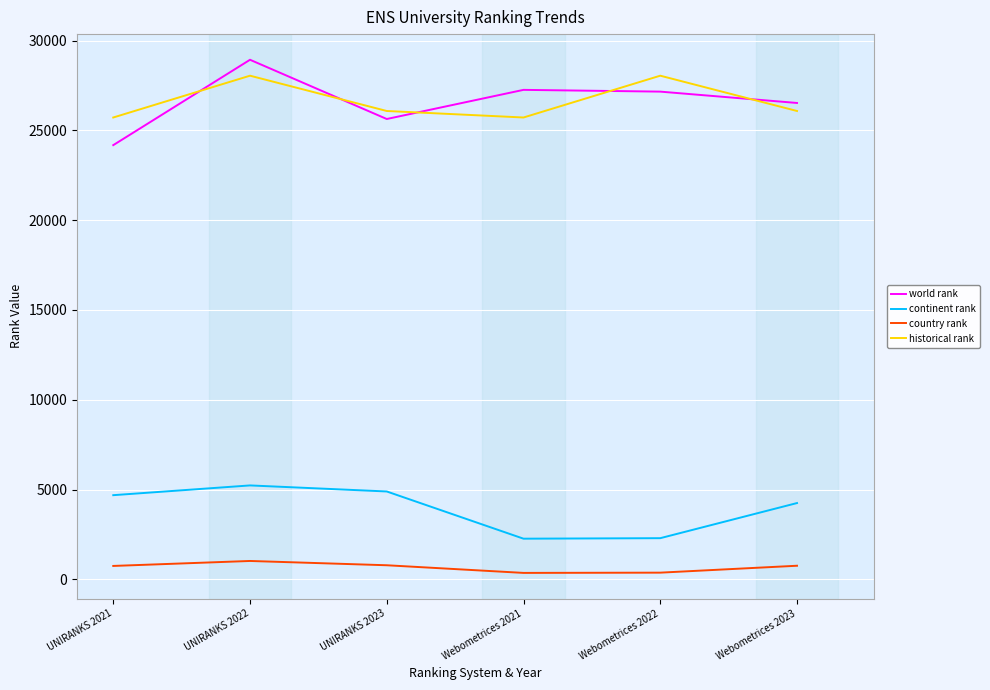

At which label is continent rank closest to 3746?

Webometrices 2023